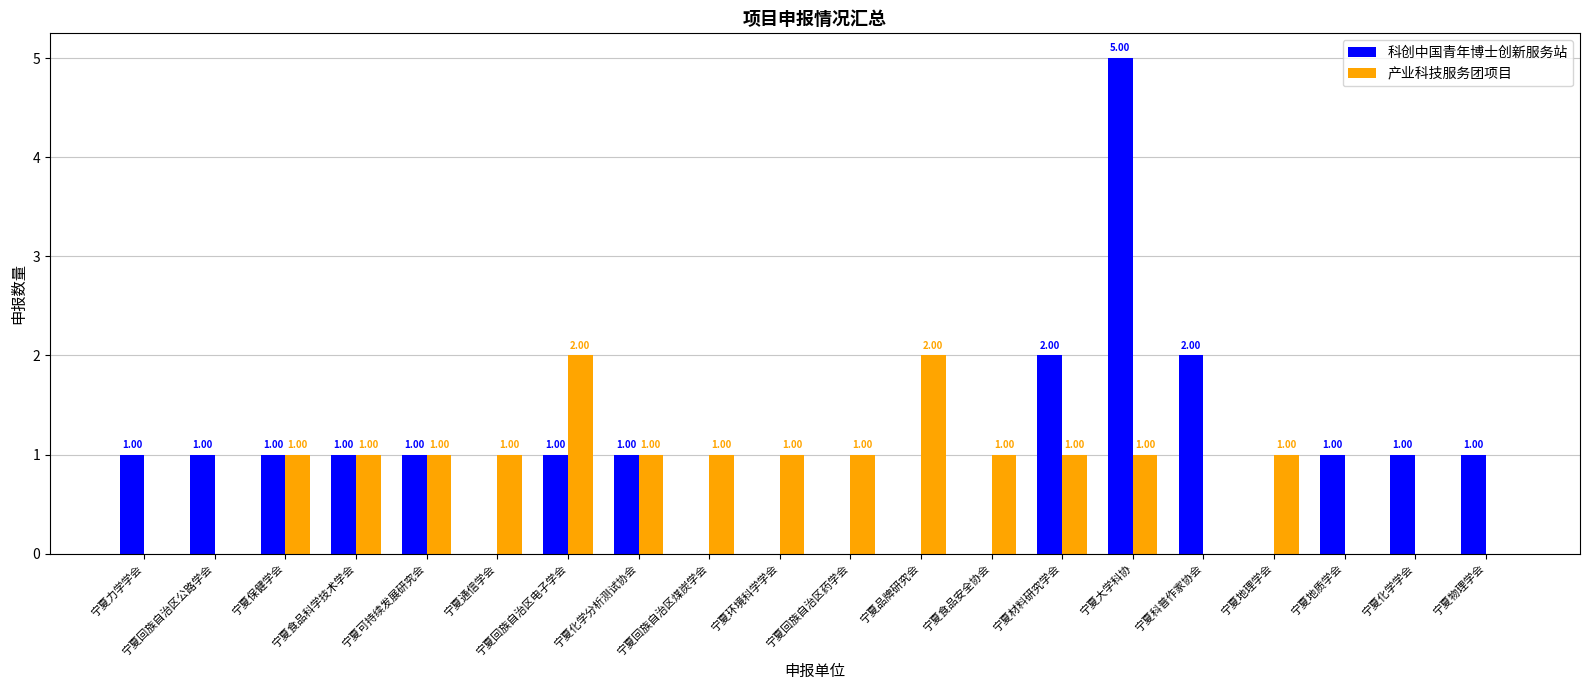

Reading left to right, what are all the values shown in this chart?

科创中国青年博士创新服务站: 宁夏力学学会=1	宁夏回族自治区公路学会=1	宁夏保健学会=1	宁夏食品科学技术学会=1	宁夏可持续发展研究会=1	宁夏通信学会=0	宁夏回族自治区电子学会=1	宁夏化学分析测试协会=1	宁夏回族自治区煤炭学会=0	宁夏环境科学学会=0	宁夏回族自治区药学会=0	宁夏品牌研究会=0	宁夏食品安全协会=0	宁夏材料研究学会=2	宁夏大学科协=5	宁夏科普作家协会=2	宁夏地理学会=0	宁夏地质学会=1	宁夏化学学会=1	宁夏物理学会=1
产业科技服务团项目: 宁夏力学学会=0	宁夏回族自治区公路学会=0	宁夏保健学会=1	宁夏食品科学技术学会=1	宁夏可持续发展研究会=1	宁夏通信学会=1	宁夏回族自治区电子学会=2	宁夏化学分析测试协会=1	宁夏回族自治区煤炭学会=1	宁夏环境科学学会=1	宁夏回族自治区药学会=1	宁夏品牌研究会=2	宁夏食品安全协会=1	宁夏材料研究学会=1	宁夏大学科协=1	宁夏科普作家协会=0	宁夏地理学会=1	宁夏地质学会=0	宁夏化学学会=0	宁夏物理学会=0